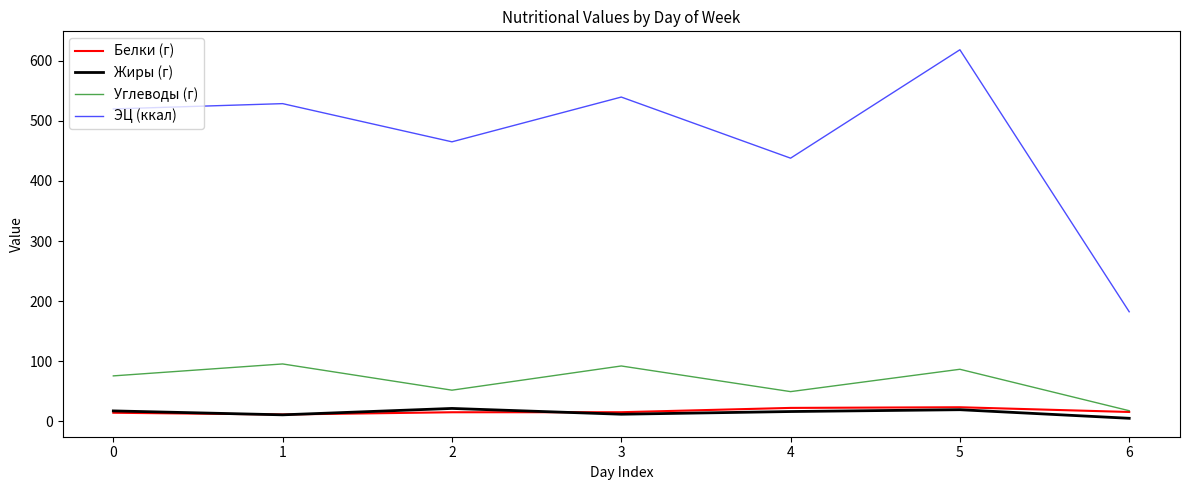

The value of Углеводы (г) at 1 is 162.9. True or false?

False